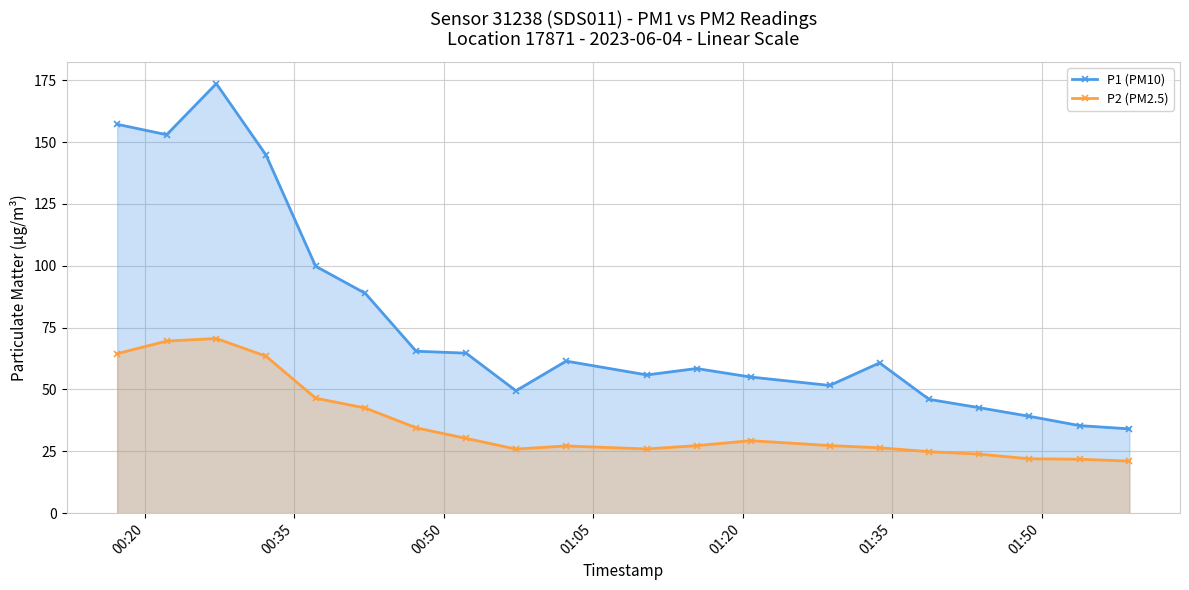

How many data points does each series have?

20